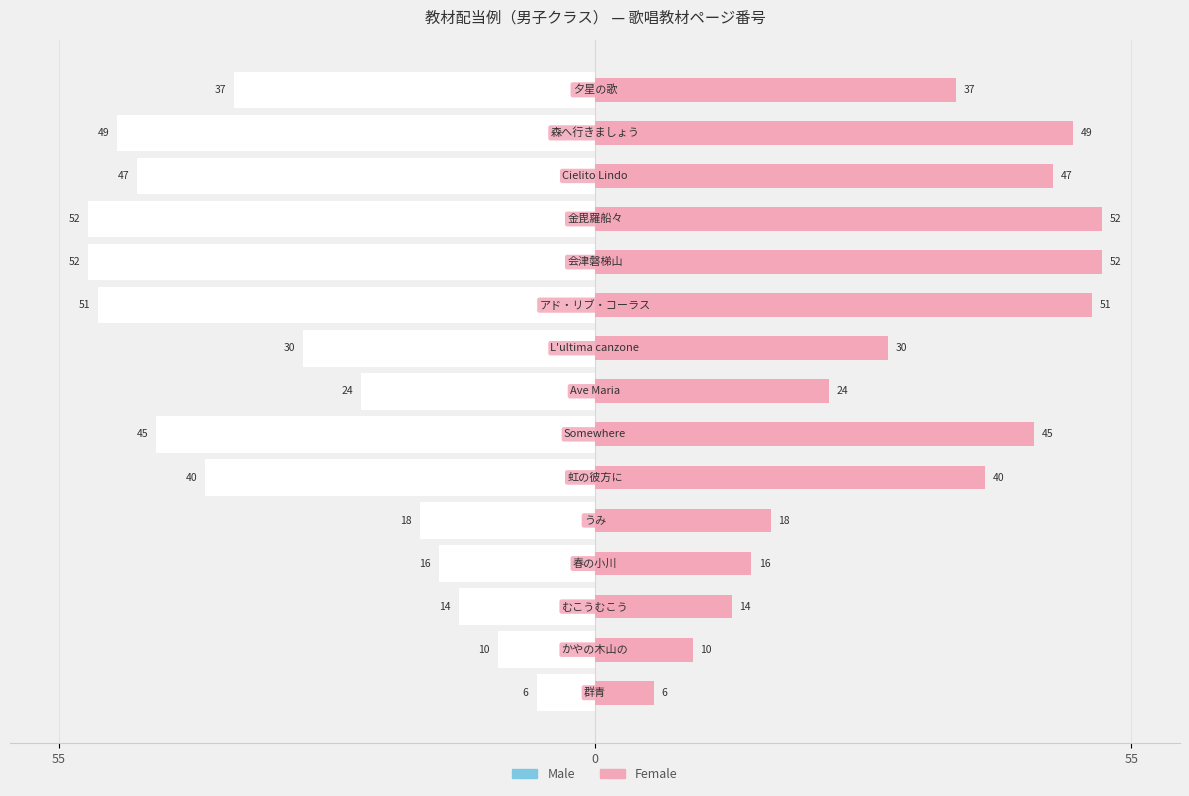

Is the value of Male at 10 greater than the value of Female at 9?

Yes